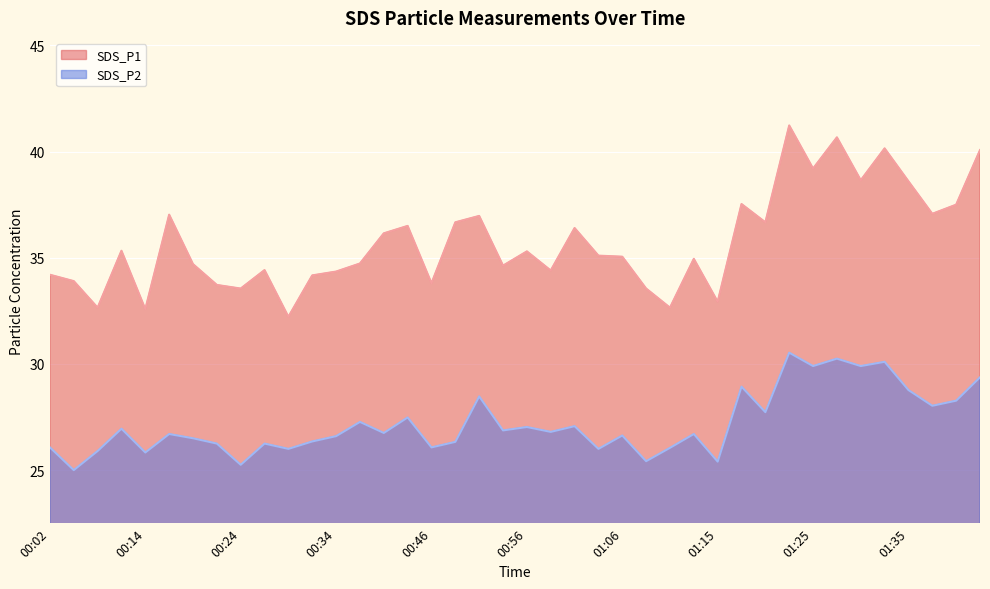

At which category does the chart reach its minimum across all series?

00:04